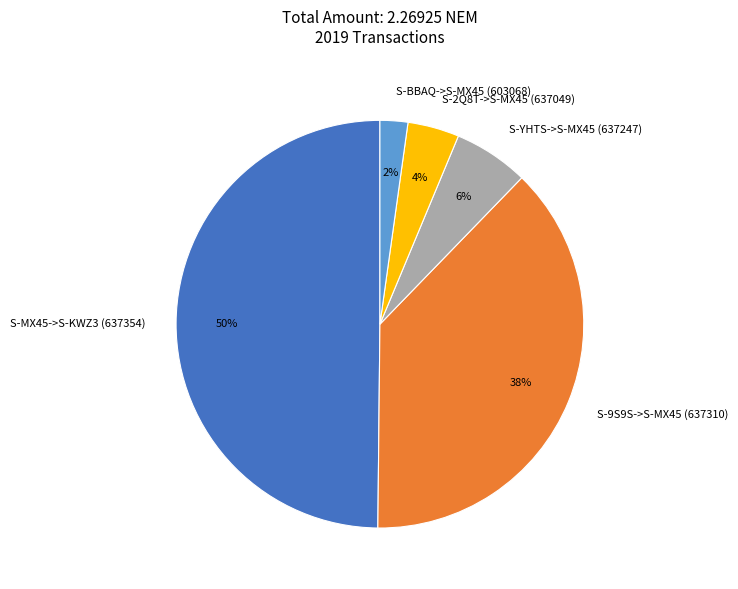

Does S-2Q8T->S-MX45 (637049) account for over 50% of the chart?

No